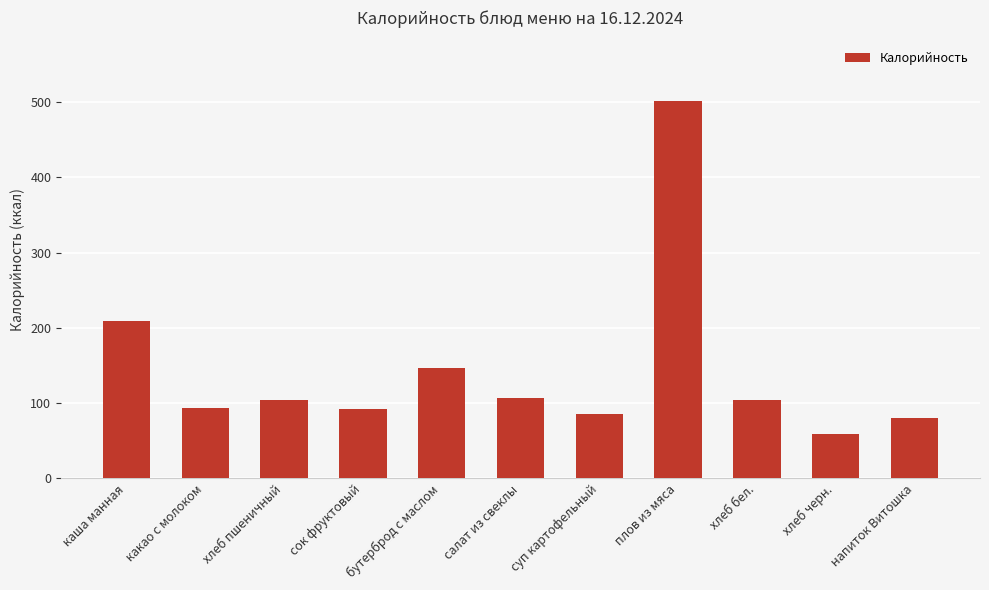

What is the sum of all values?

1580.0